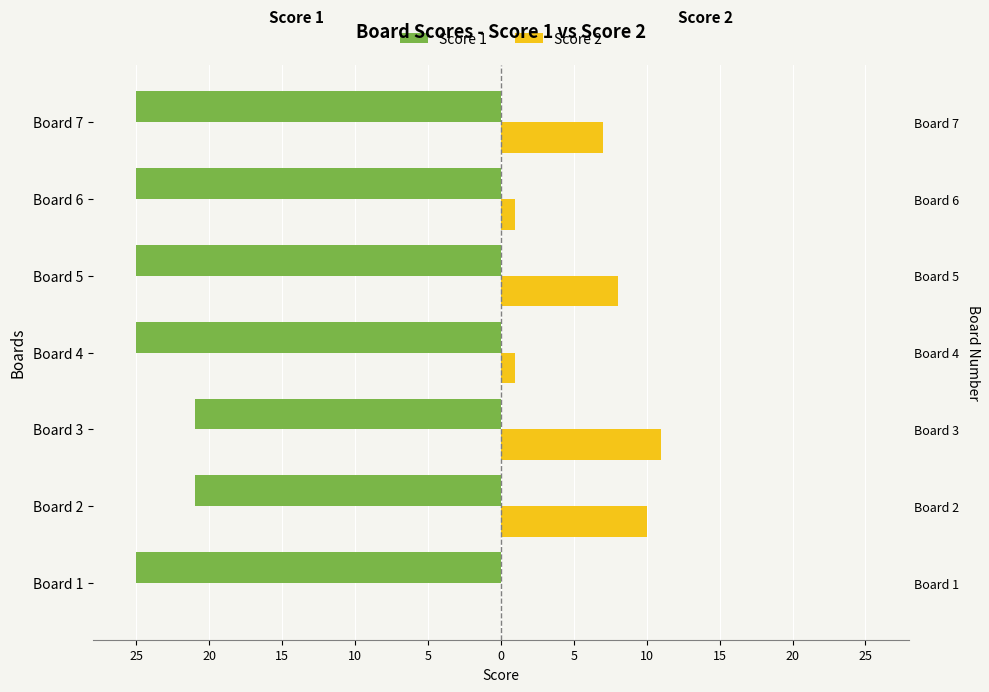

Which has a higher value, Board 7 or Board 1?

Board 7